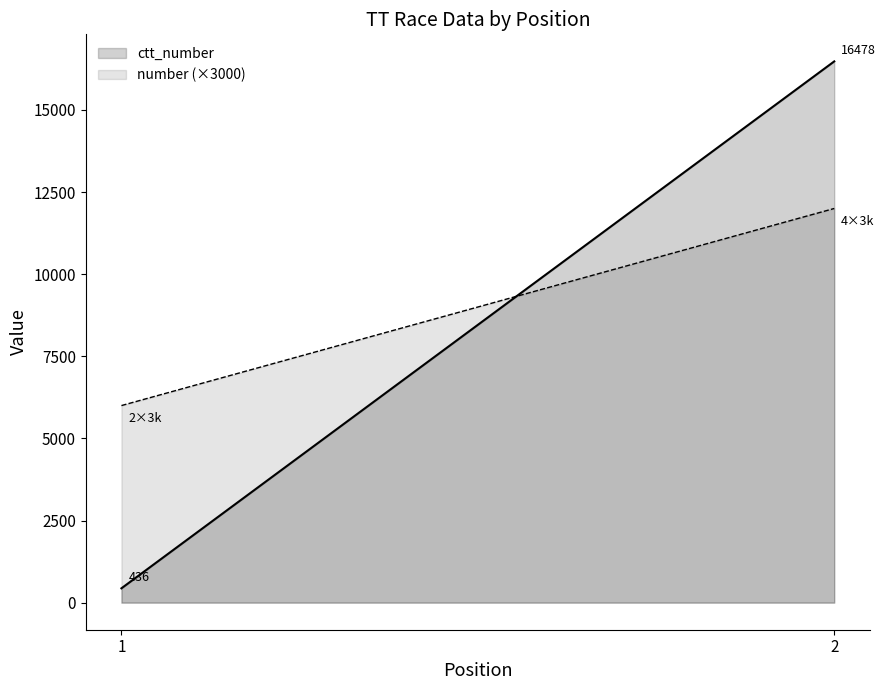

What is the value of the ctt_number point at the 1st from the left?

436.5